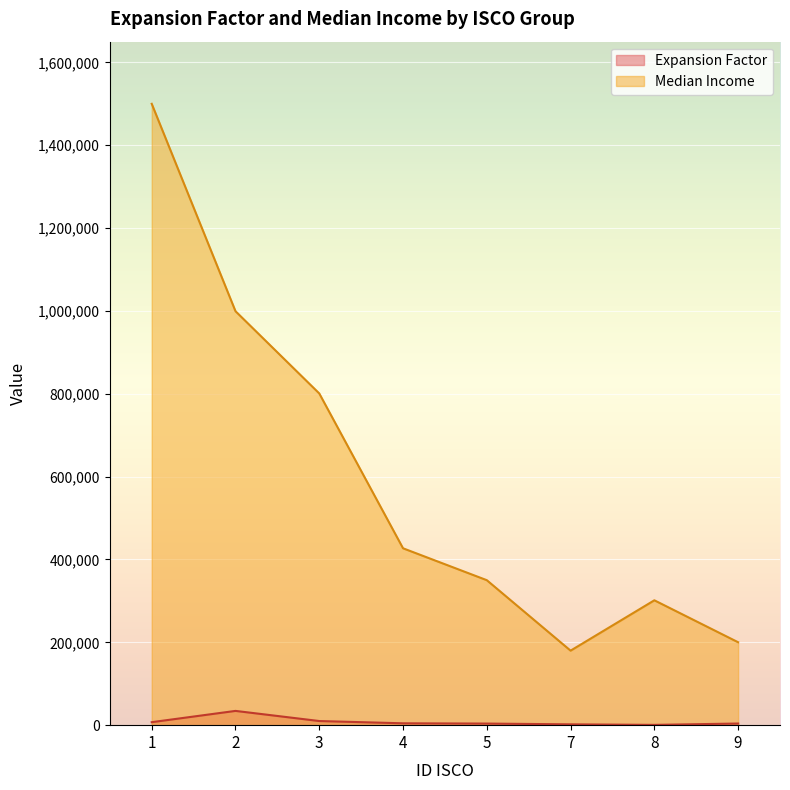

True or false: Expansion Factor and Median Income cross at least once.

False